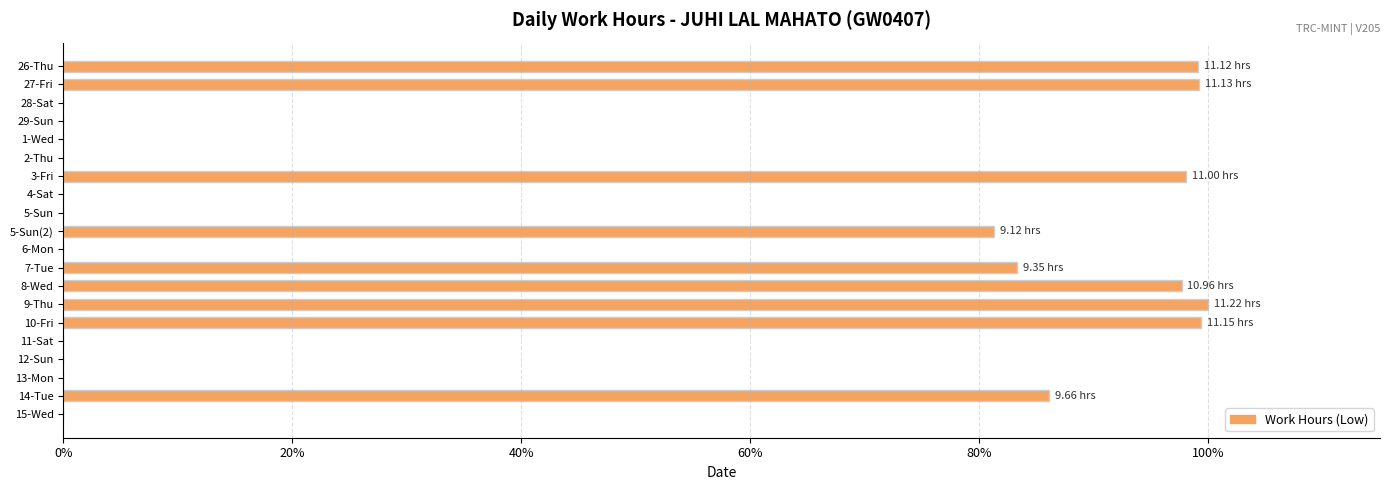

What is the sum of all values?

844.1